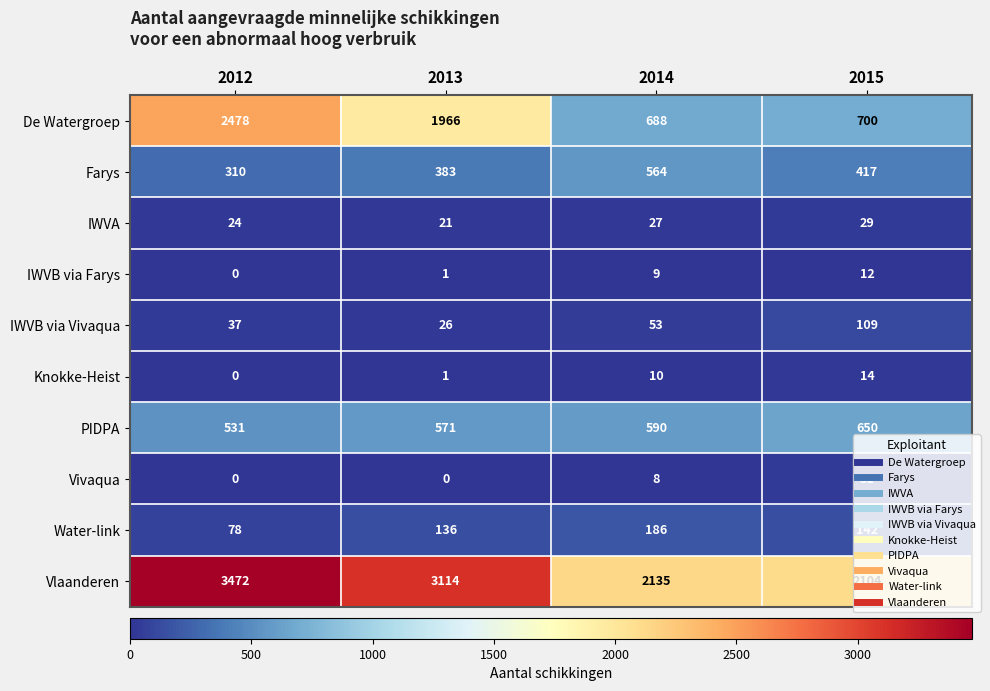

Which series has the largest total across all categories?

Vlaanderen